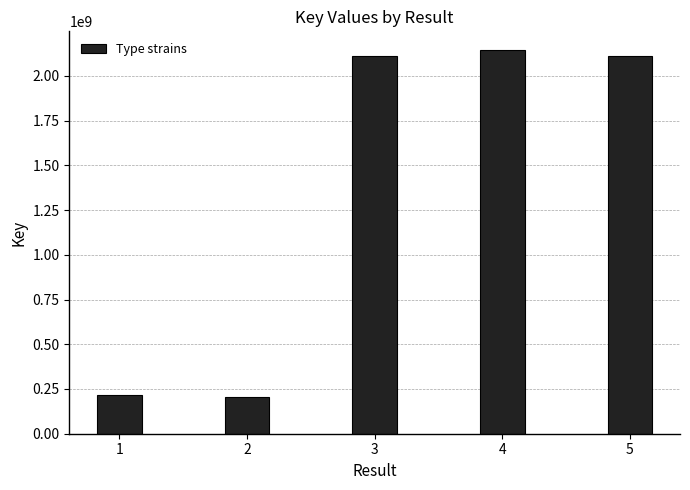

What is the maximum value shown in the chart?

2141445113